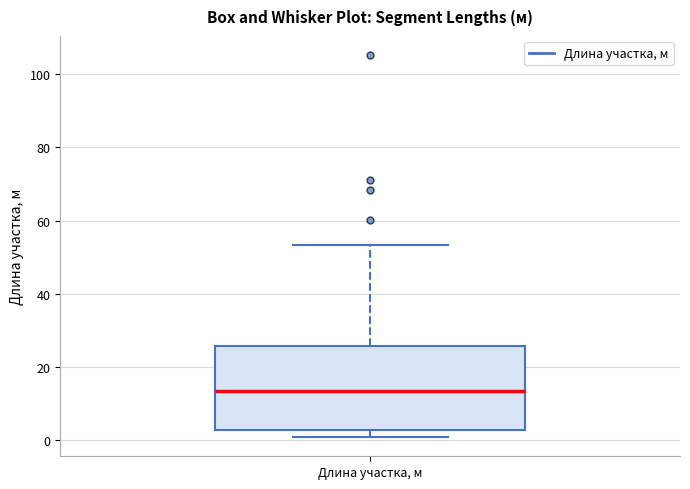

Read this box plot against the y-axis: the position of the median line, the range covered by the box, and the ends of both whiskers. The values are not printed on the chart, so give them approximately, as read against the axis.

median 14, box 2 to 26, whiskers 0 to 54